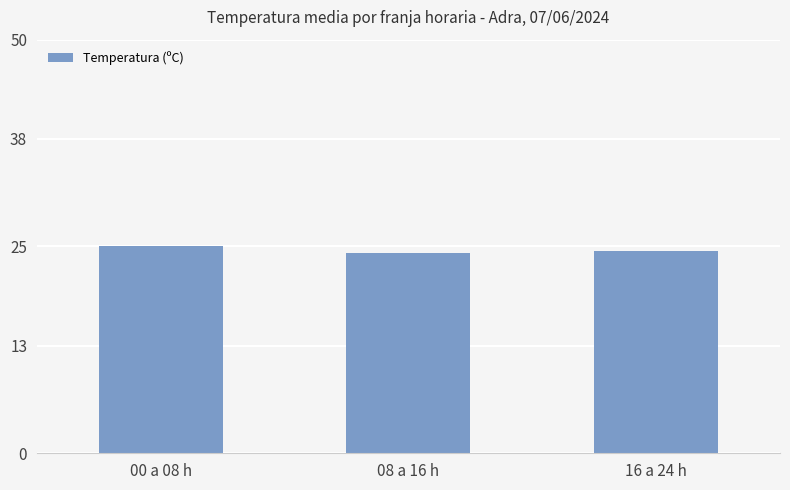

What is the label of the 3rd bar from the left?

16 a 24 h